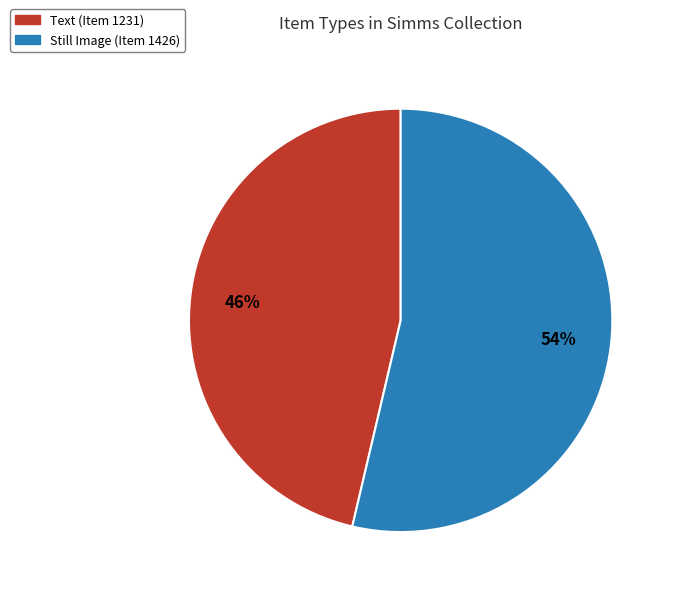

Count the number of slices in the pie.

2